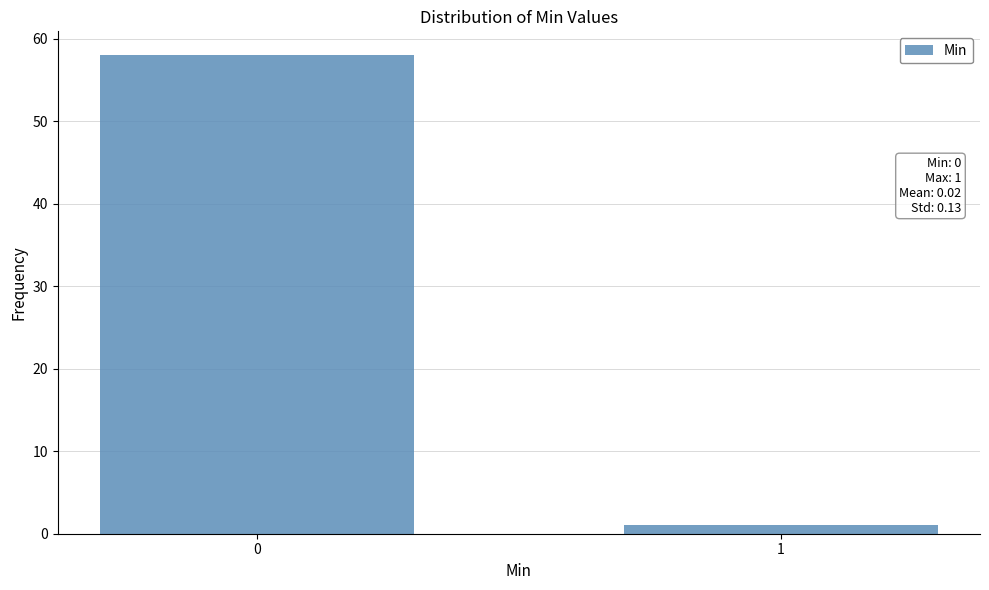

Reading right to left, transcribe all the data shown in this chart.

1	58